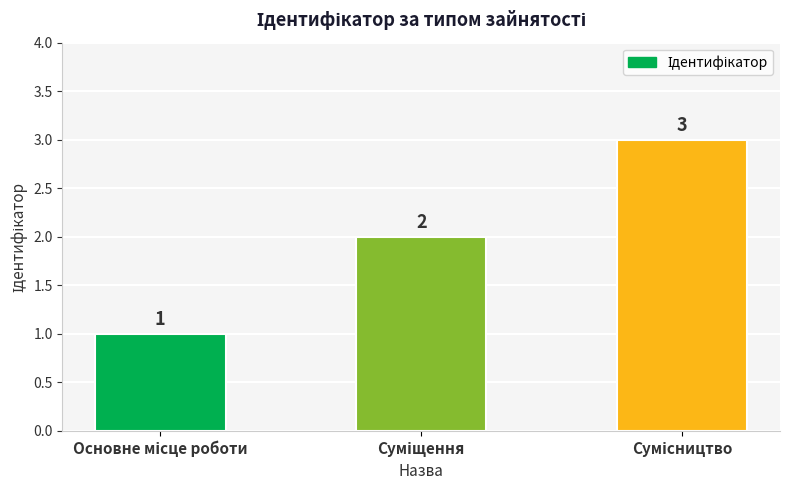

What is the greatest value displayed?

3